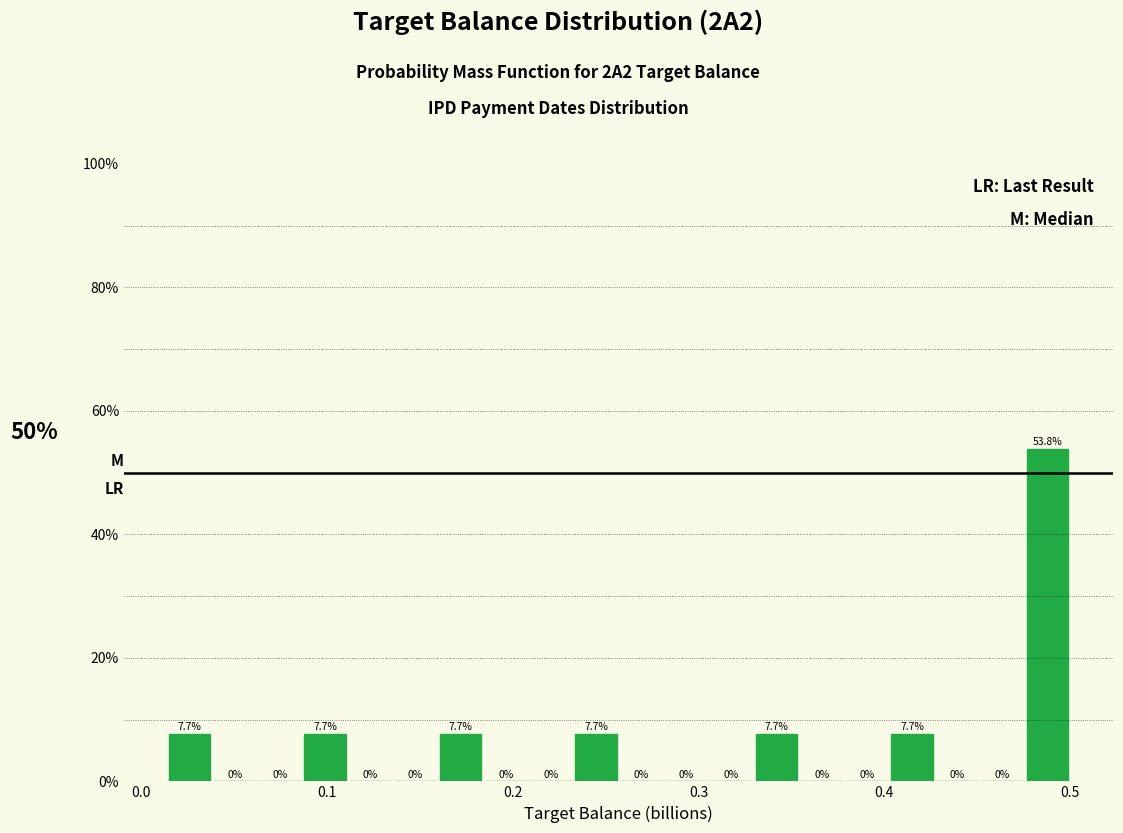

Around what value on the x-axis is the tallest bar? Give the approximate position of its centre, as read against the axis.

0.49